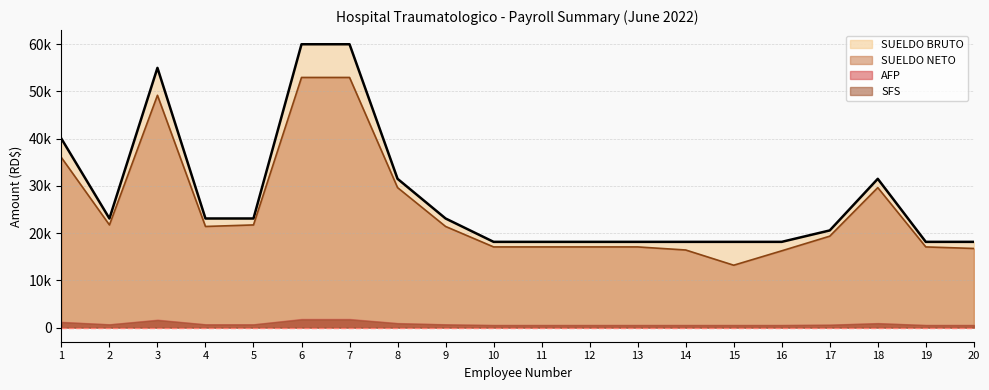

Does the chart have visible grid lines?

Yes